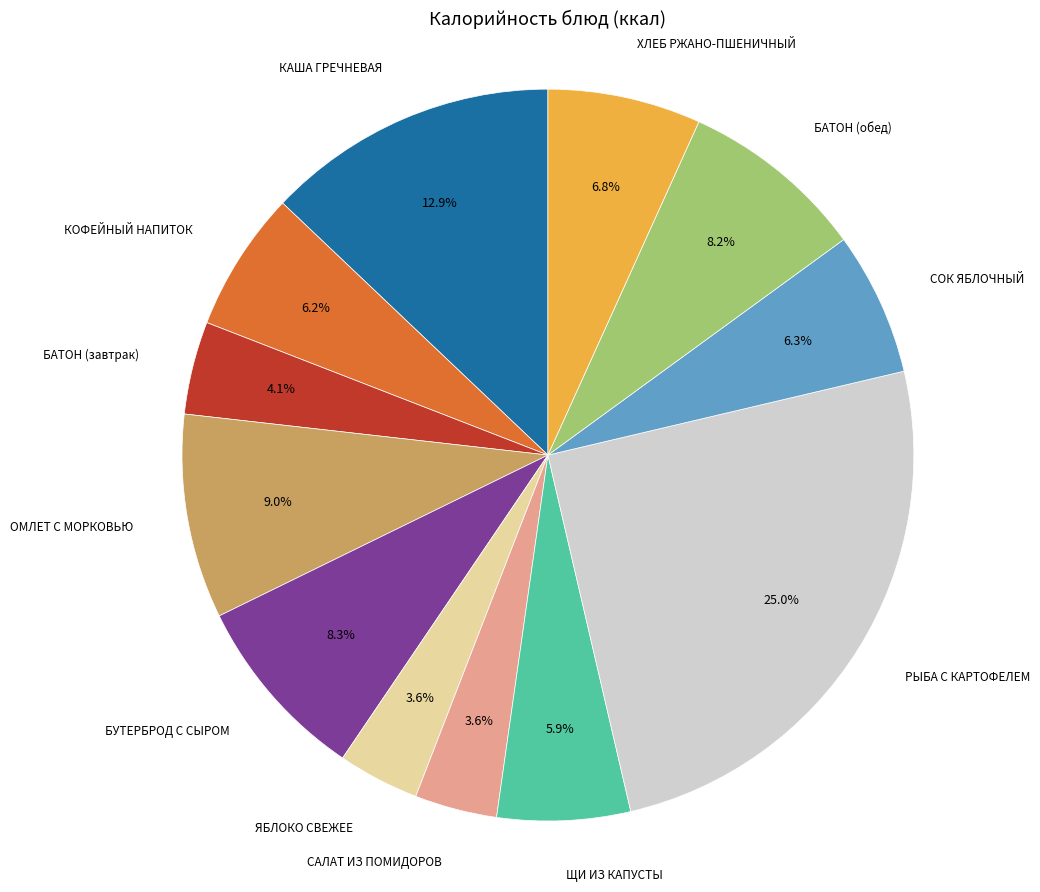

Is there a majority slice in this chart?

No